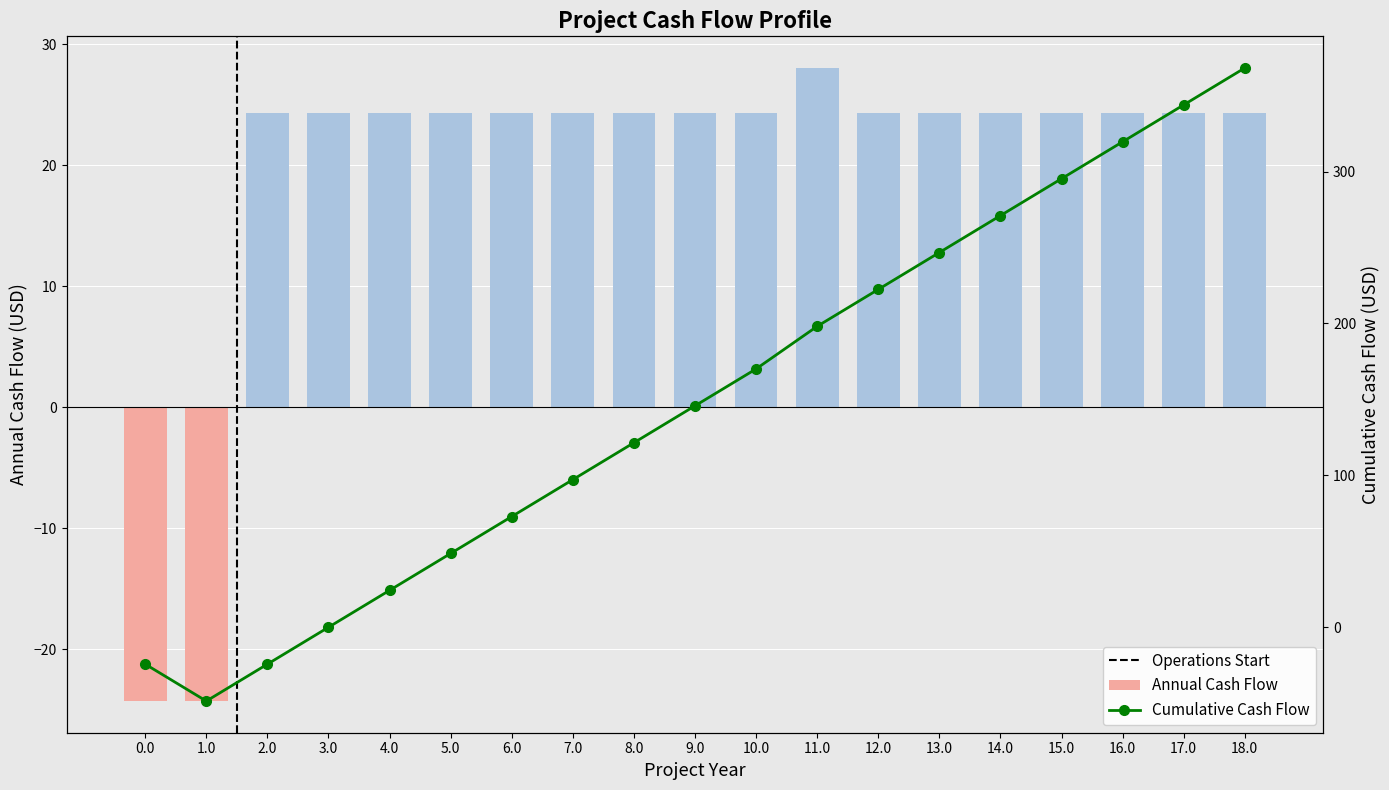

Reading left to right, what are all the values shown in this chart?

Annual Cash Flow: -24.3	-24.3	24.3	24.3	24.3	24.3	24.3	24.3	24.3	24.3	24.3	28.0	24.3	24.3	24.3	24.3	24.3	24.3	24.3
Cumulative Cash Flow: -24.3	-48.6	-24.3	0.0	24.3	48.6	72.9	97.2	121.5	145.8	170.1	198.1	222.4	246.7	271.0	295.3	319.6	343.9	368.2